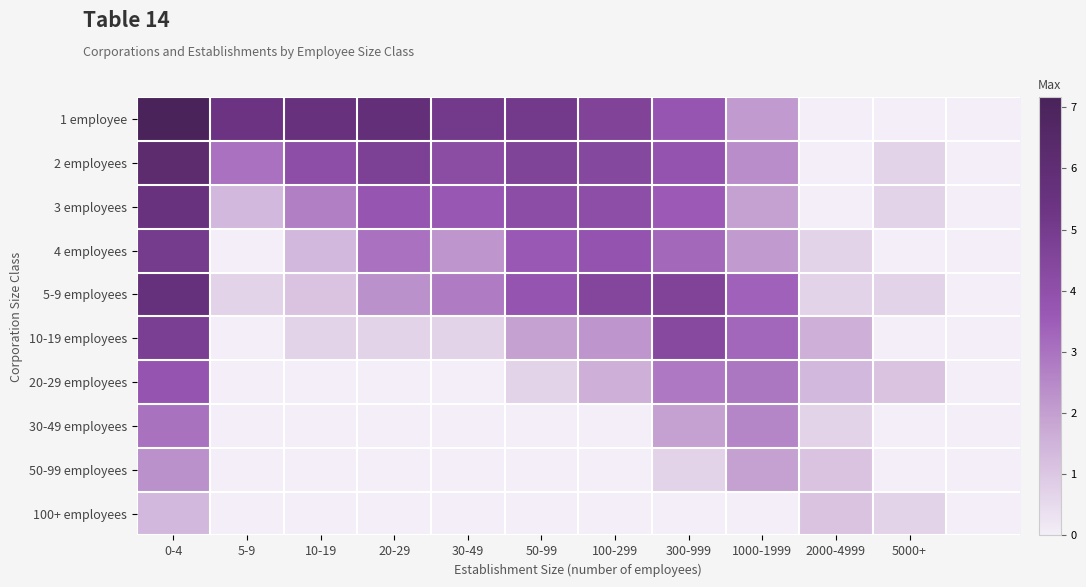

How many data points does each series have?

12